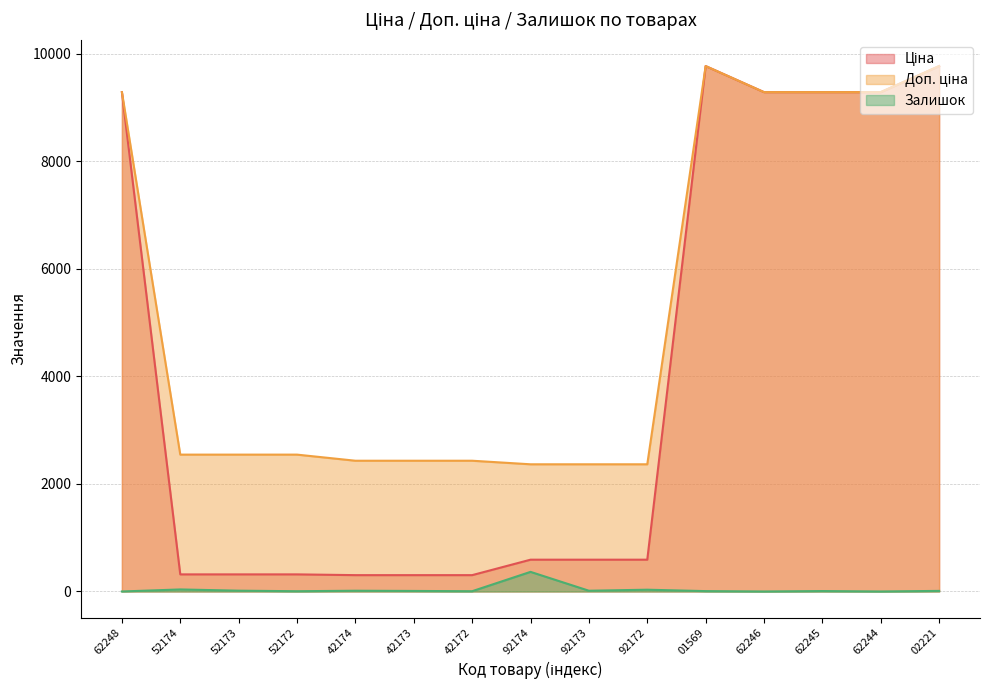

True or false: Залишок and Ціна intersect in this chart.

False